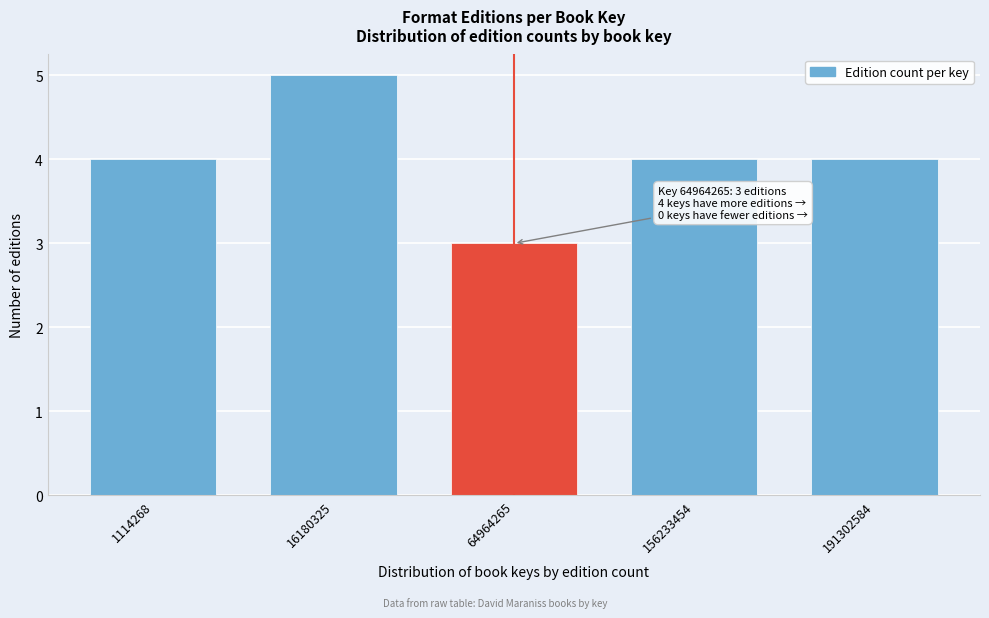

Reading right to left, list all the values displayed in this chart.

191302584=4	156233454=4	64964265=3	16180325=5	1114268=4